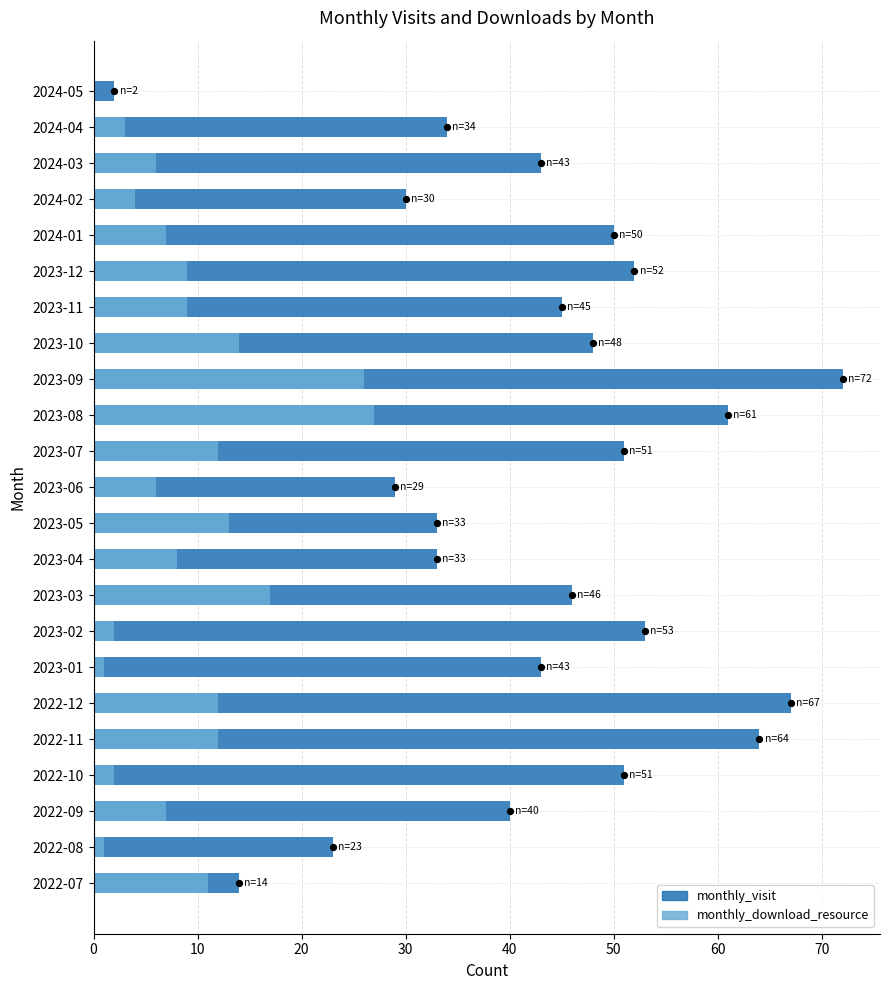

Which series has the largest total across all categories?

monthly_visit